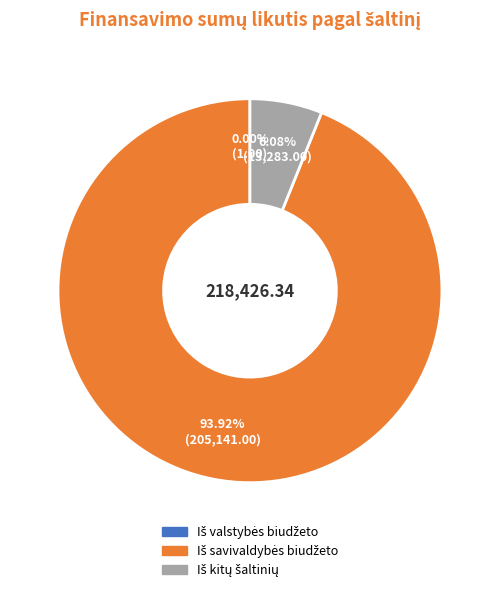

To the nearest percent, what is the difference between the largest and smallest slice percentages?

94%